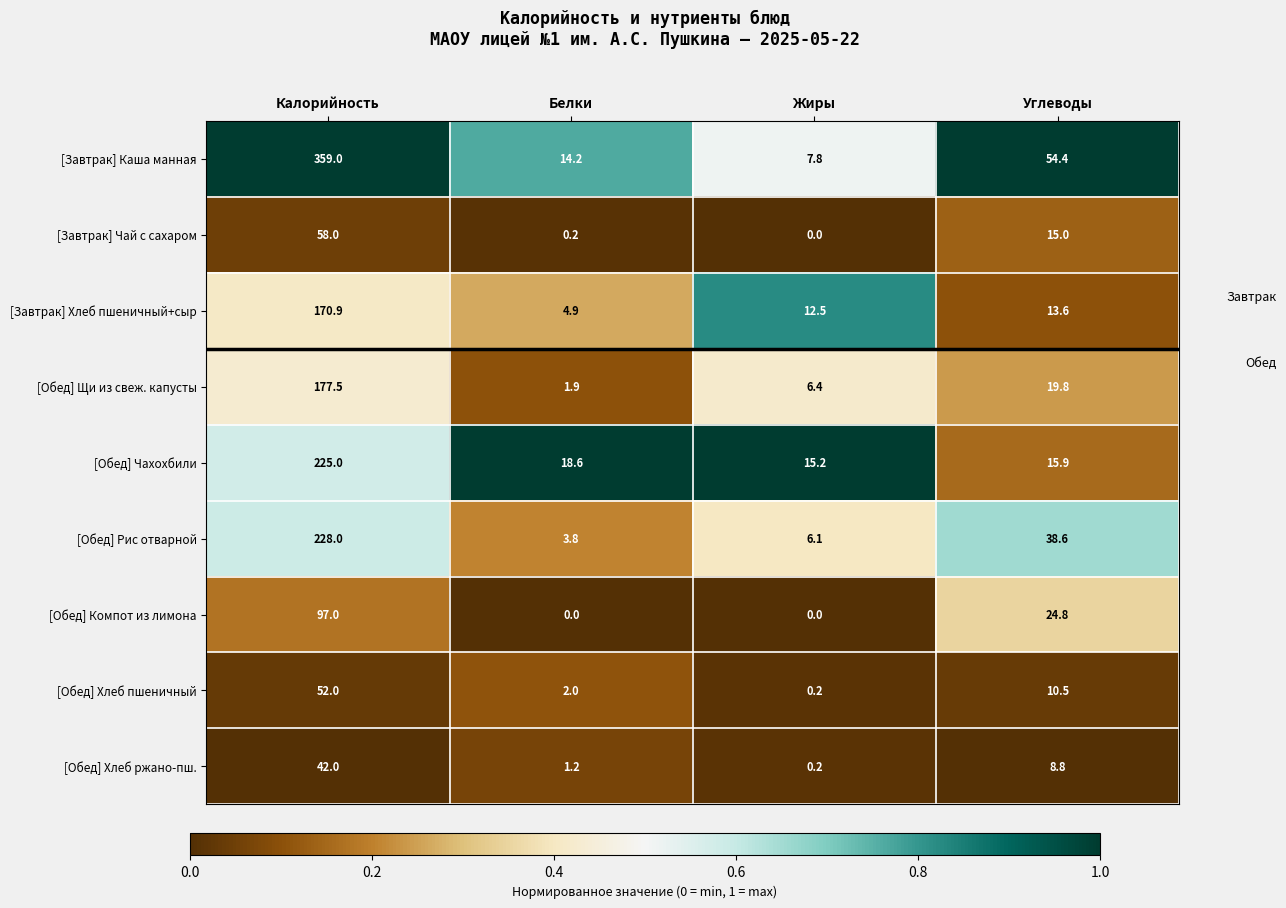

At which label does [Обед] Чахохбили first exceed 18?

Калорийность